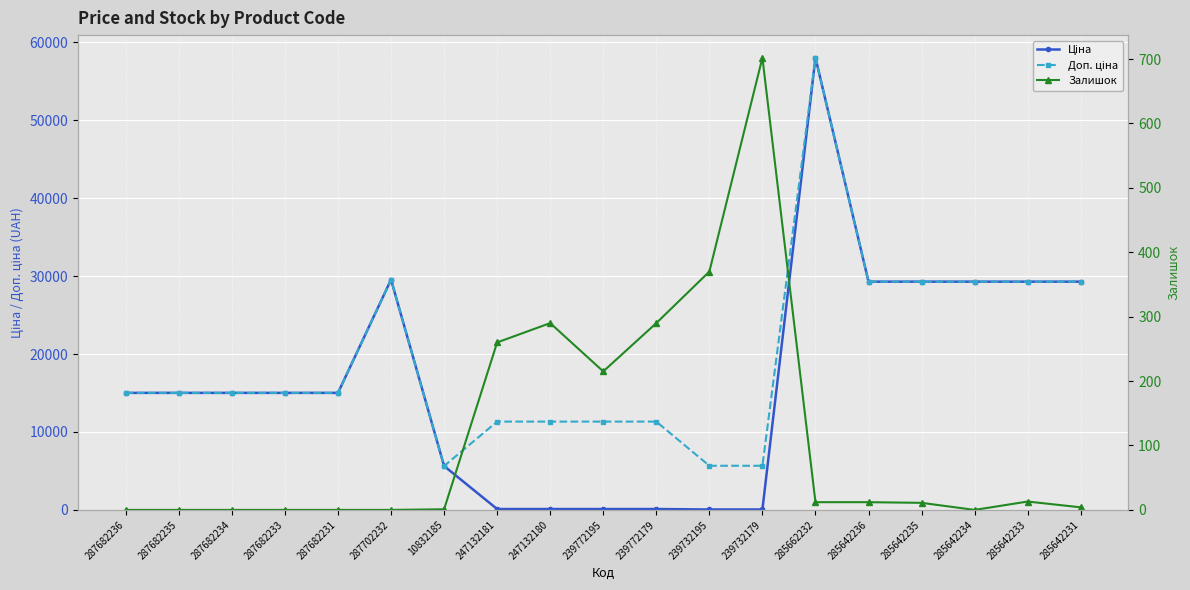

Which has a higher value, 239732195 or 285642235?

285642235